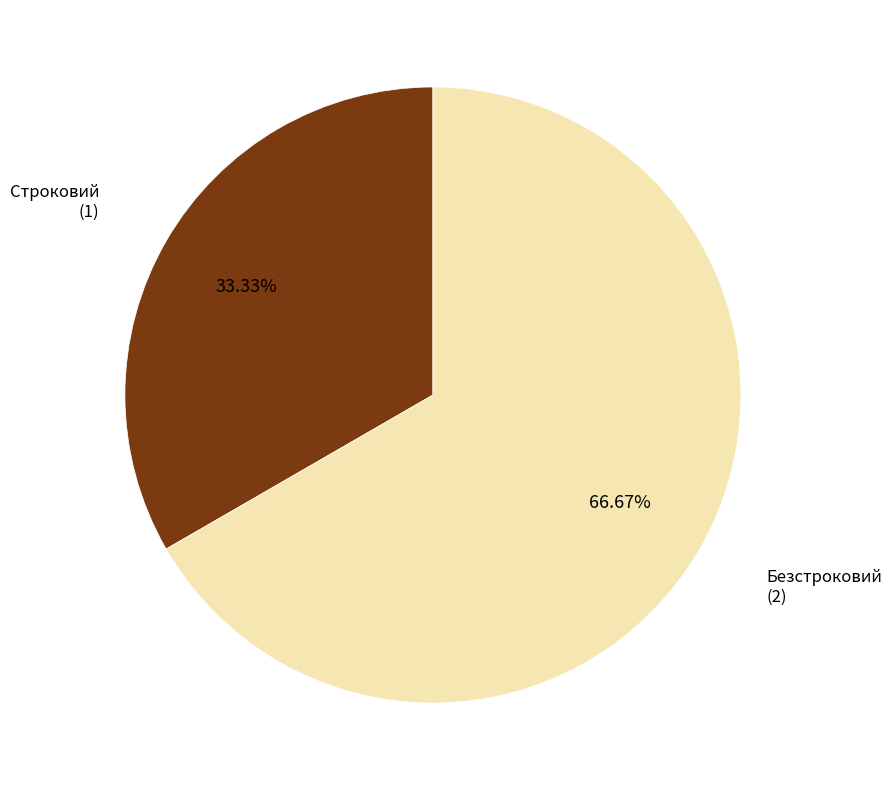

How many slices are in this pie chart?

2